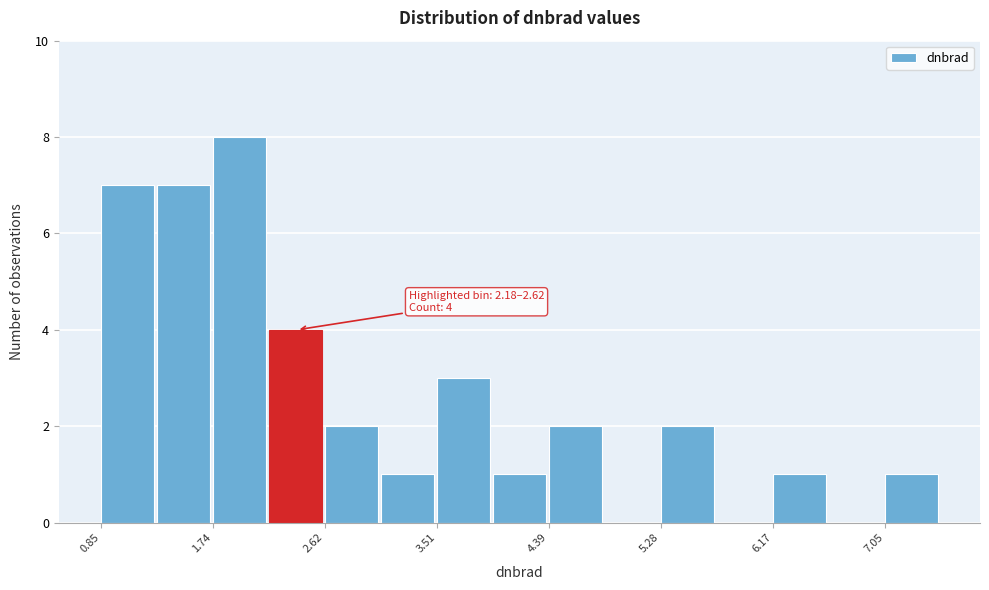

Which range on the x-axis has the tallest bar?

1.7 to 2.2